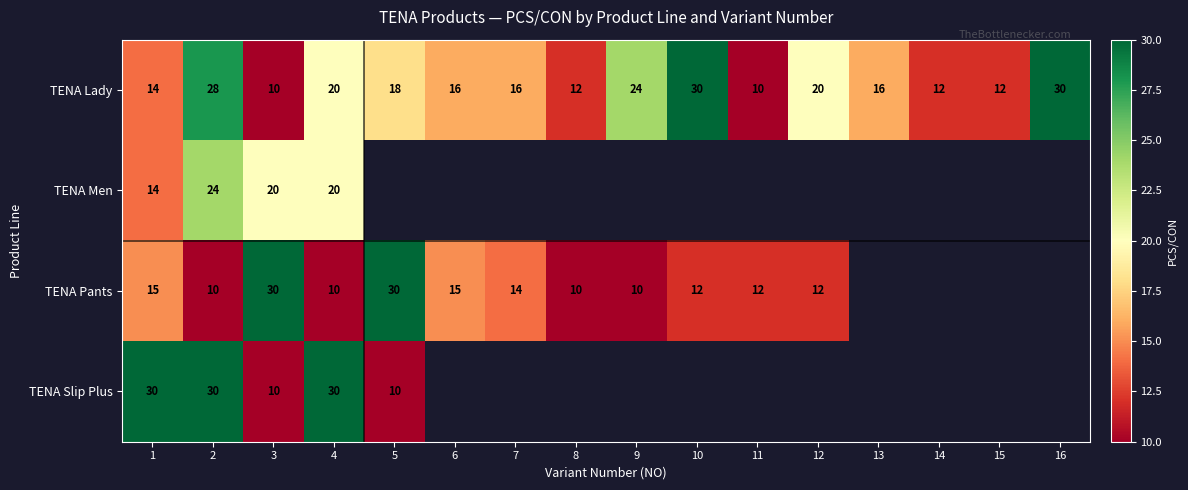

How many TENA Lady values are between 12 and 24?

11